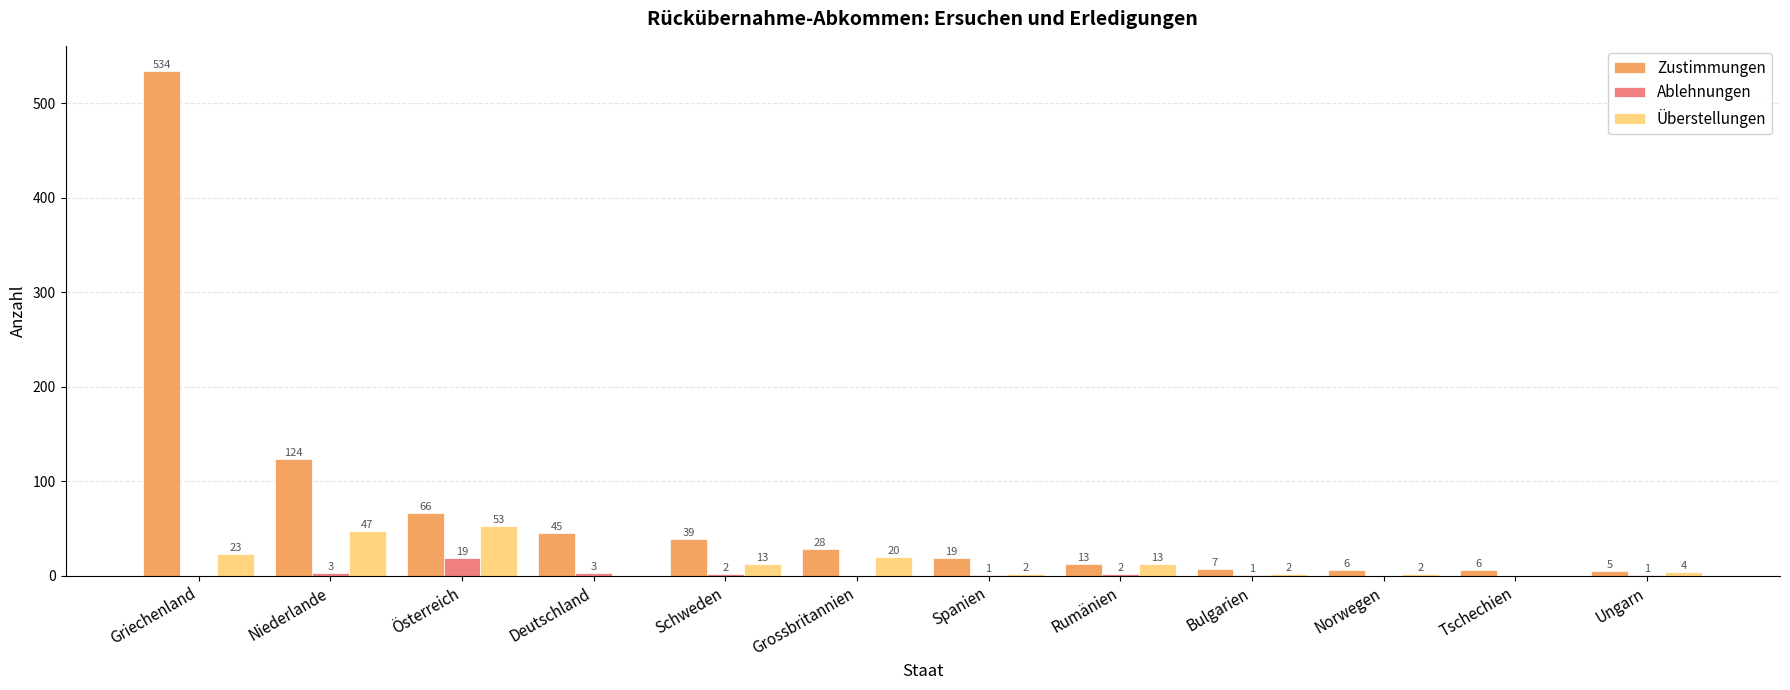

What is the sum of the Zustimmungen values at Österreich and Spanien?

85